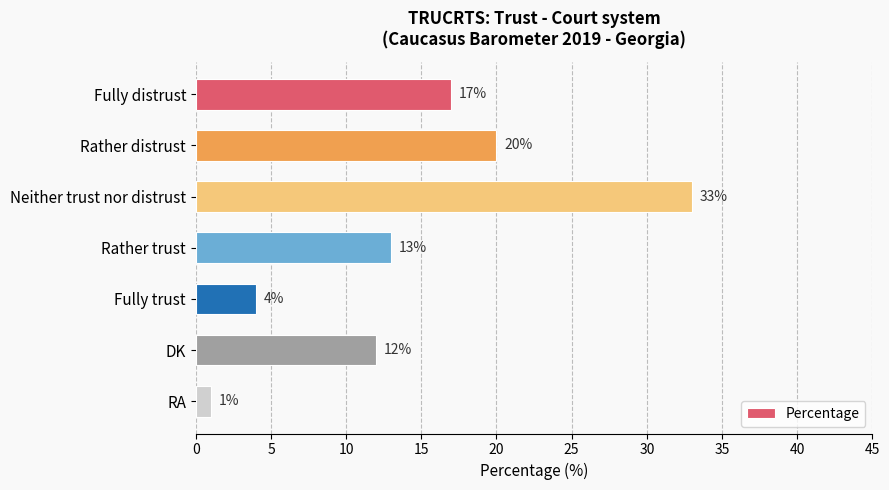

What is the sum of the values at Rather trust and Rather distrust?

33